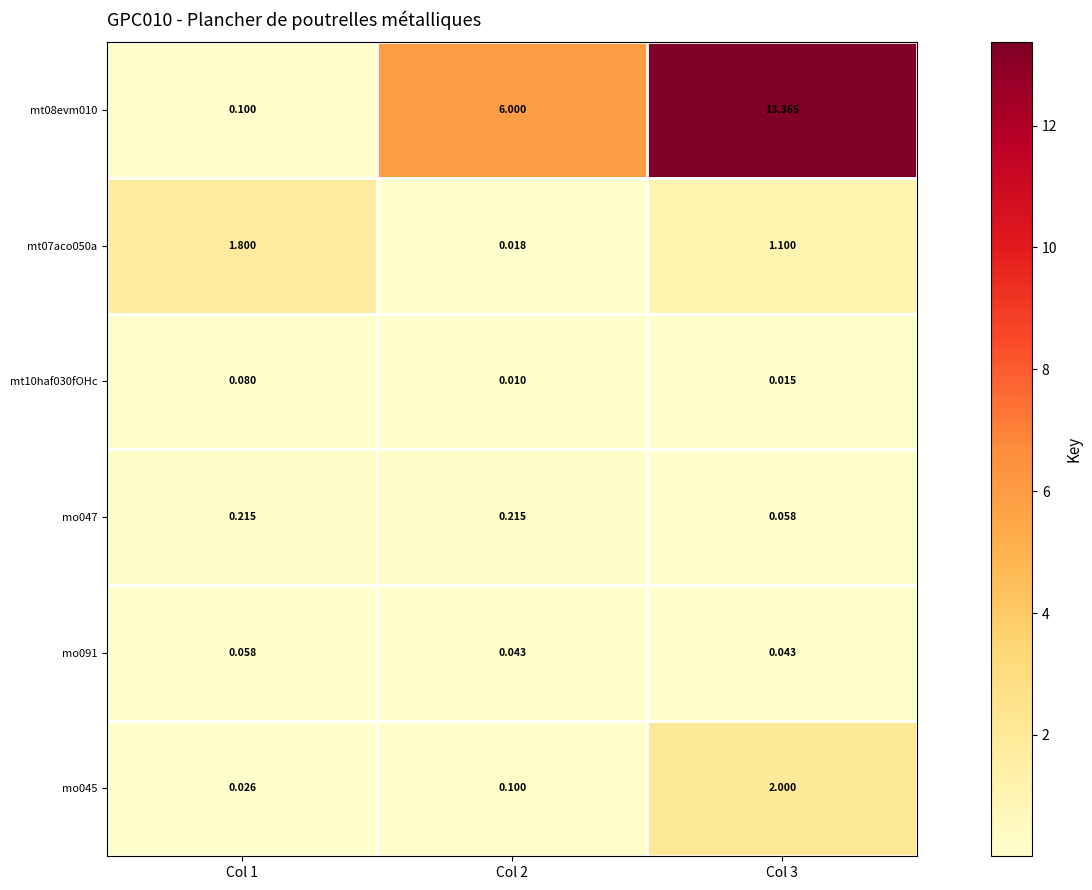

Is the value of mo091 at Col 1 greater than the value of mt10haf030fOHc at Col 2?

Yes